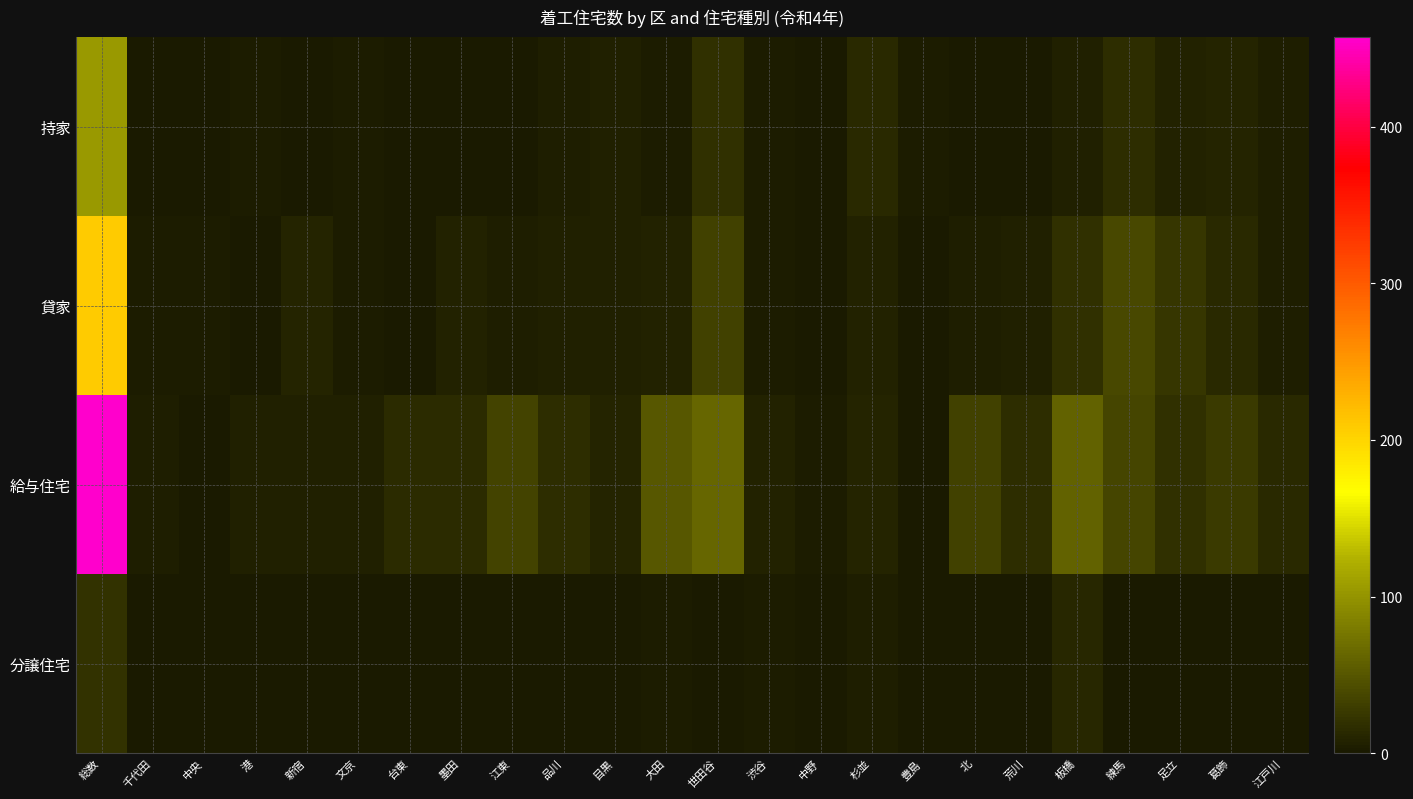

At how many categories does at least one series exceed 171?

1